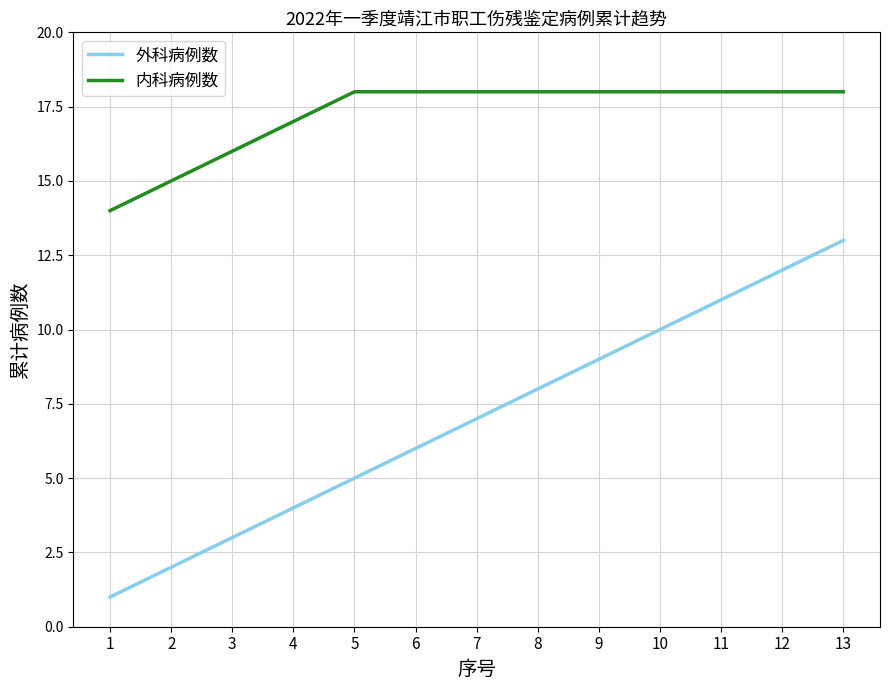

The 内科病例数 series shows 5 at 2. True or false?

False